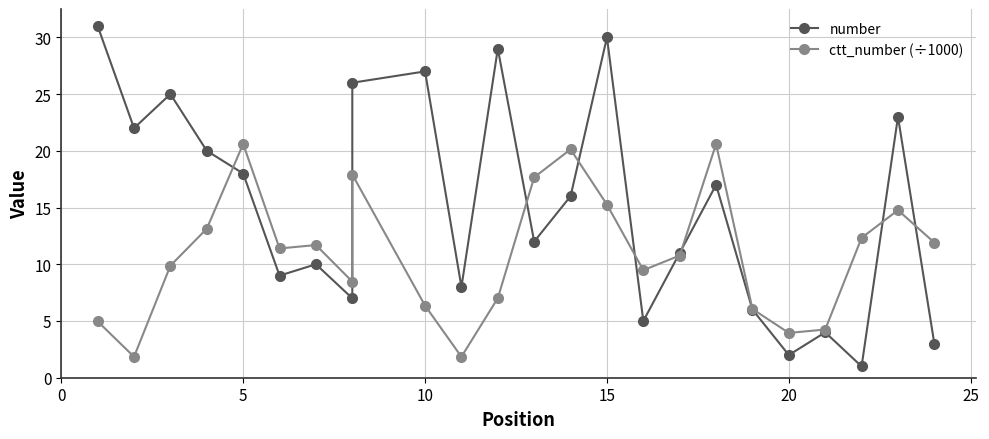

At how many categories does at least one series exceed 5?

22